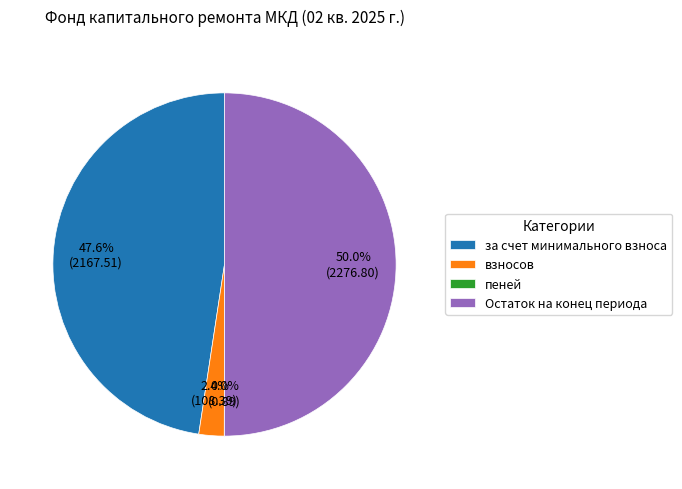

What is the largest slice in the pie chart?

Остаток на конец периода